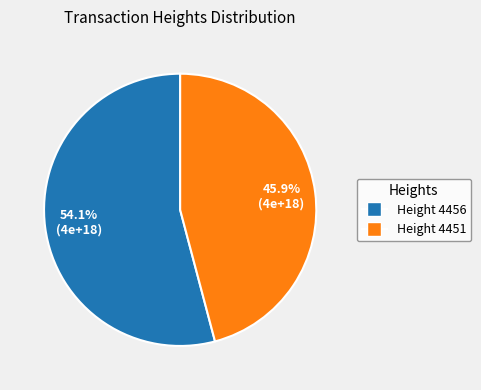

Does any single category account for the majority?

Yes